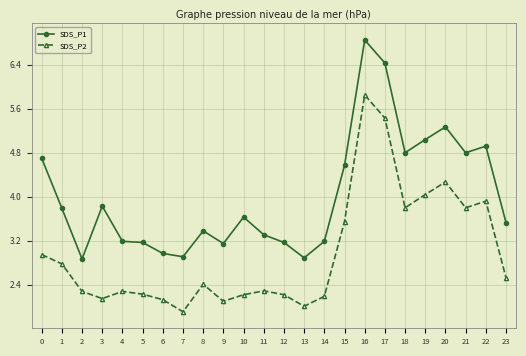

What is the value of the SDS_P1 point at the 22nd from the left?

4.8